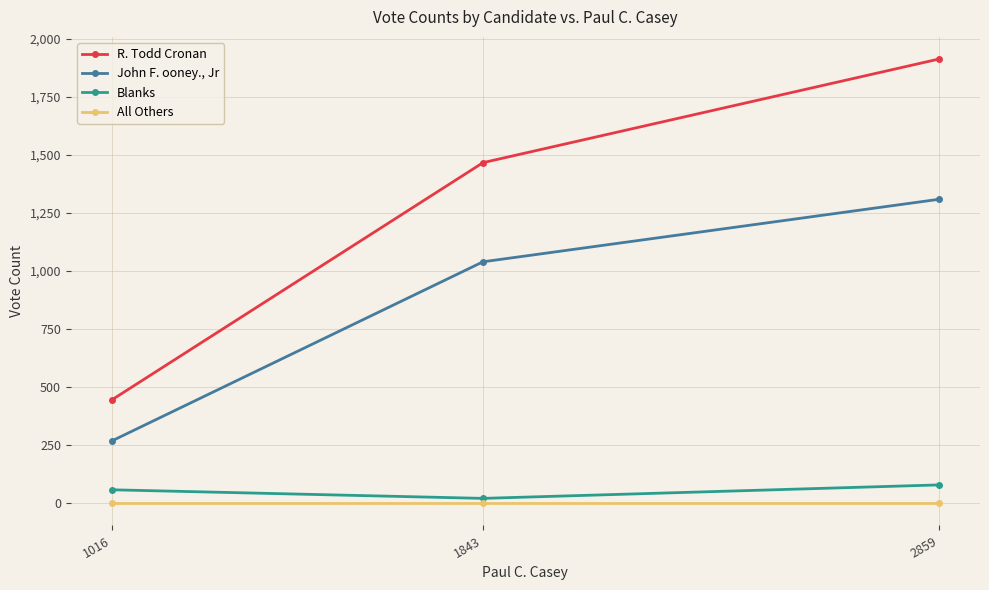

What is the minimum value for R. Todd Cronan?

446